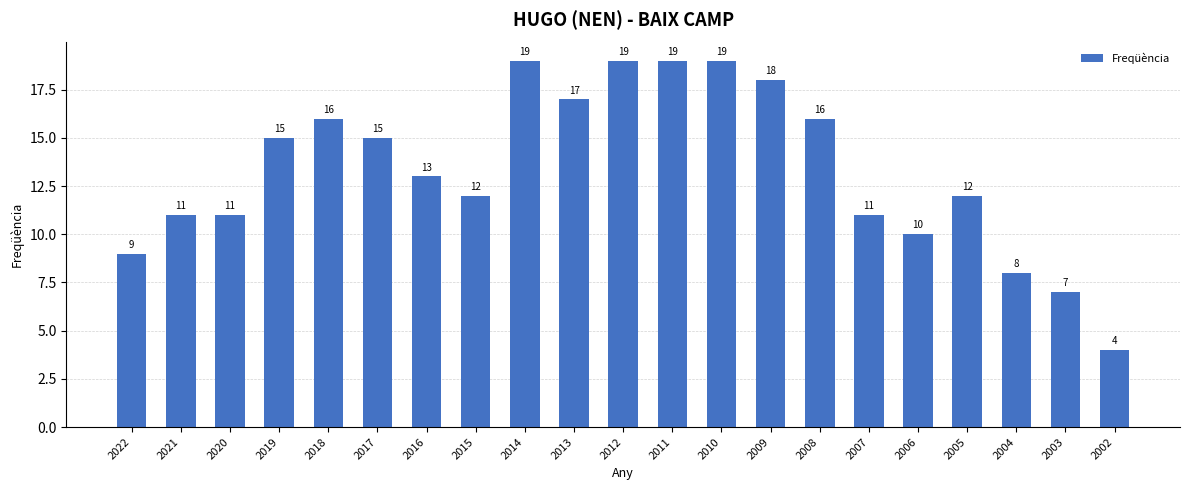

How many data points does each series have?

21